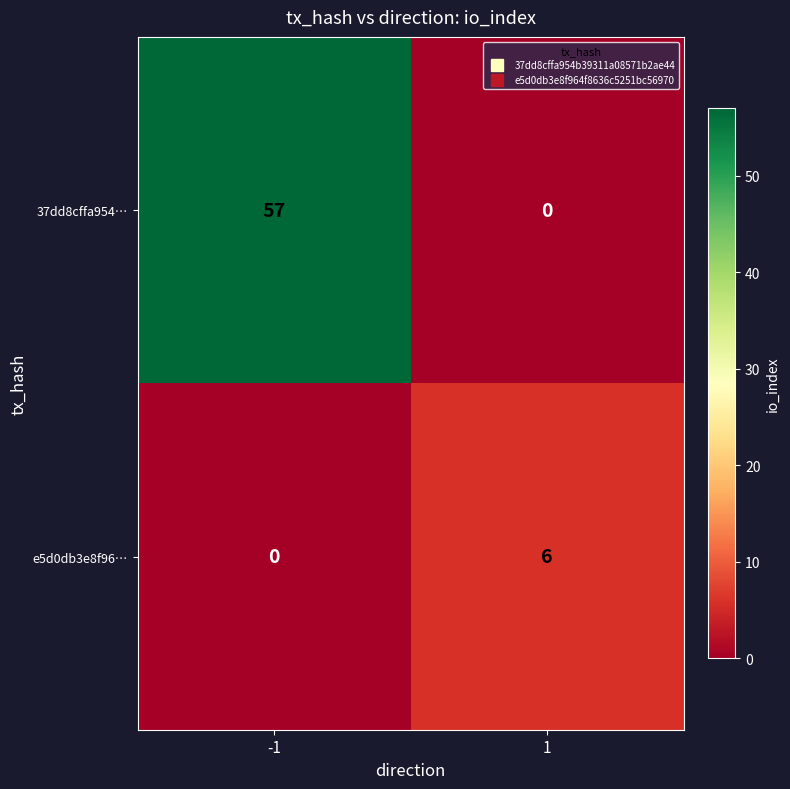

What is the highest value of the e5d0db3e8f96… series?

6